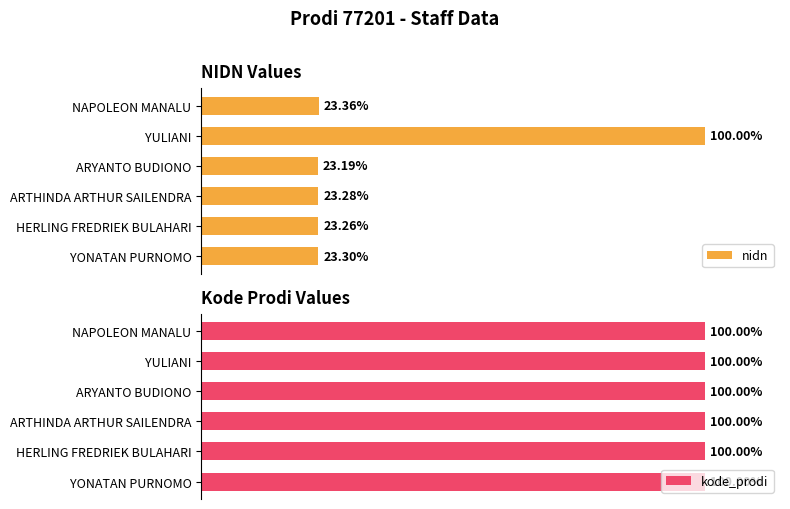

List the labels in order of nidn value, smallest first.

ARYANTO BUDIONO, HERLING FREDRIEK BULAHARI, ARTHINDA ARTHUR SAILENDRA, YONATAN PURNOMO, NAPOLEON MANALU, YULIANI